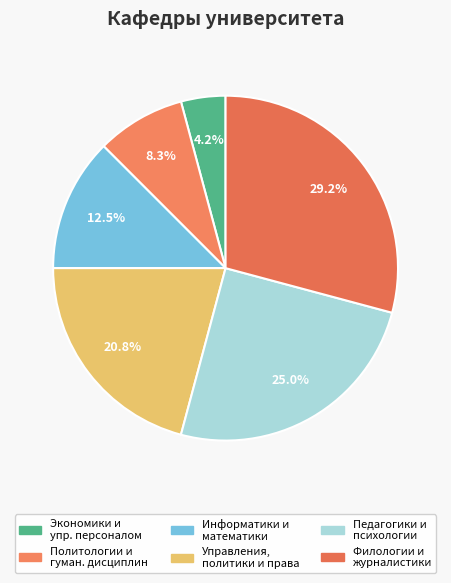

Which slice is the smallest?

Экономики и управления персоналом